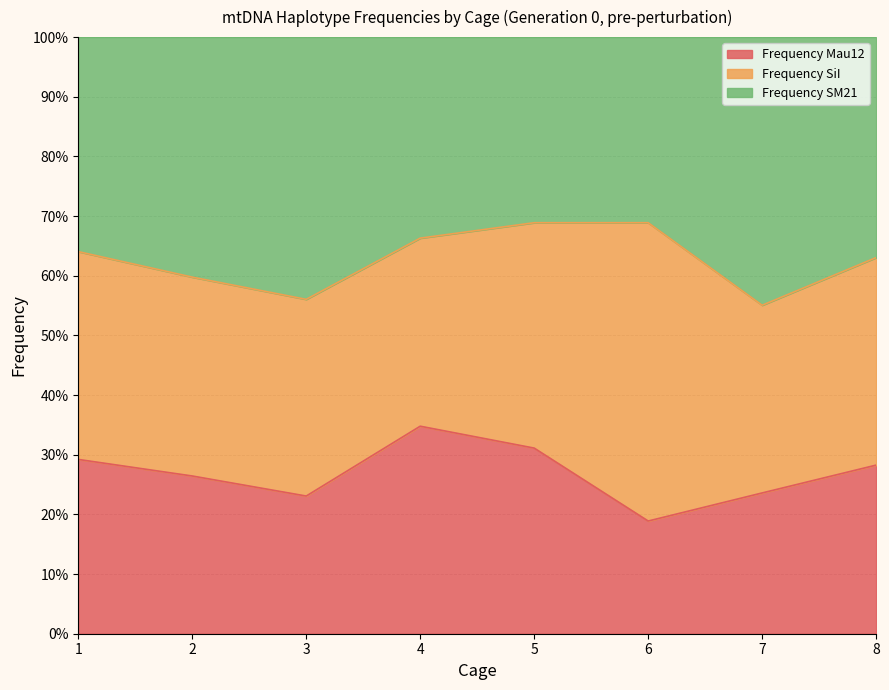

How many lines are shown in the chart?

2